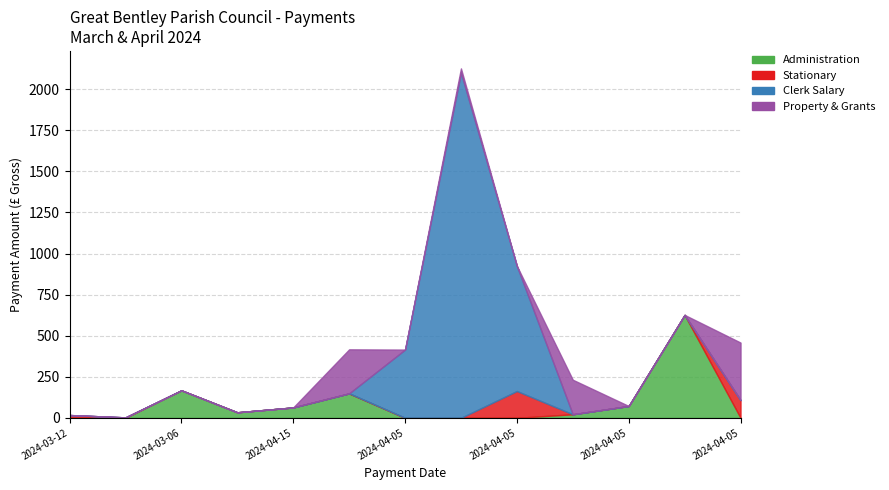

The value of Clerk Salary at 2024-03-06 is 0.0. True or false?

True